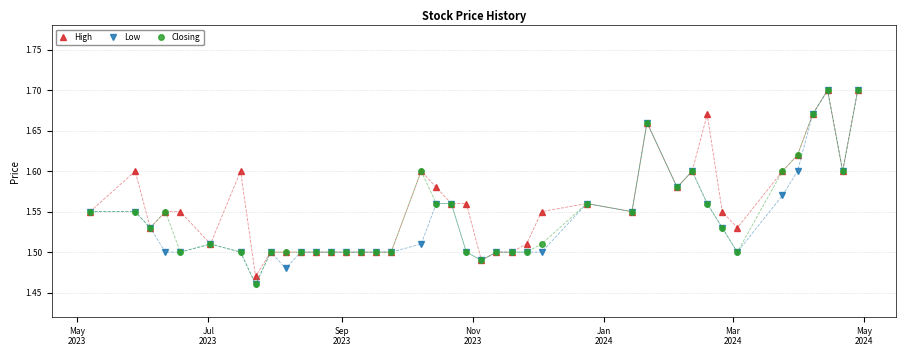

How many Low values are between 1 and 2?

40